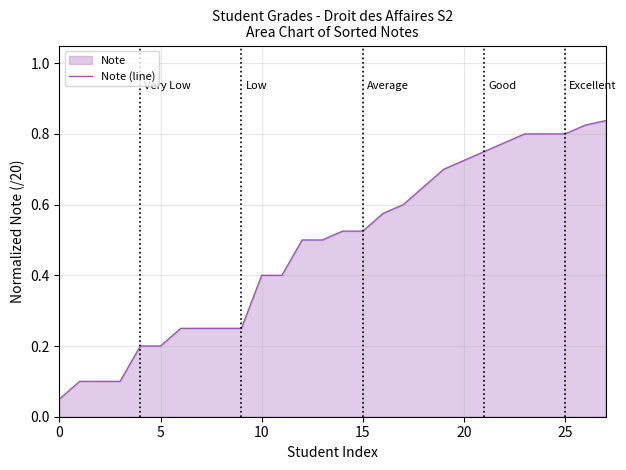

What is the minimum value shown in the chart?

0.1